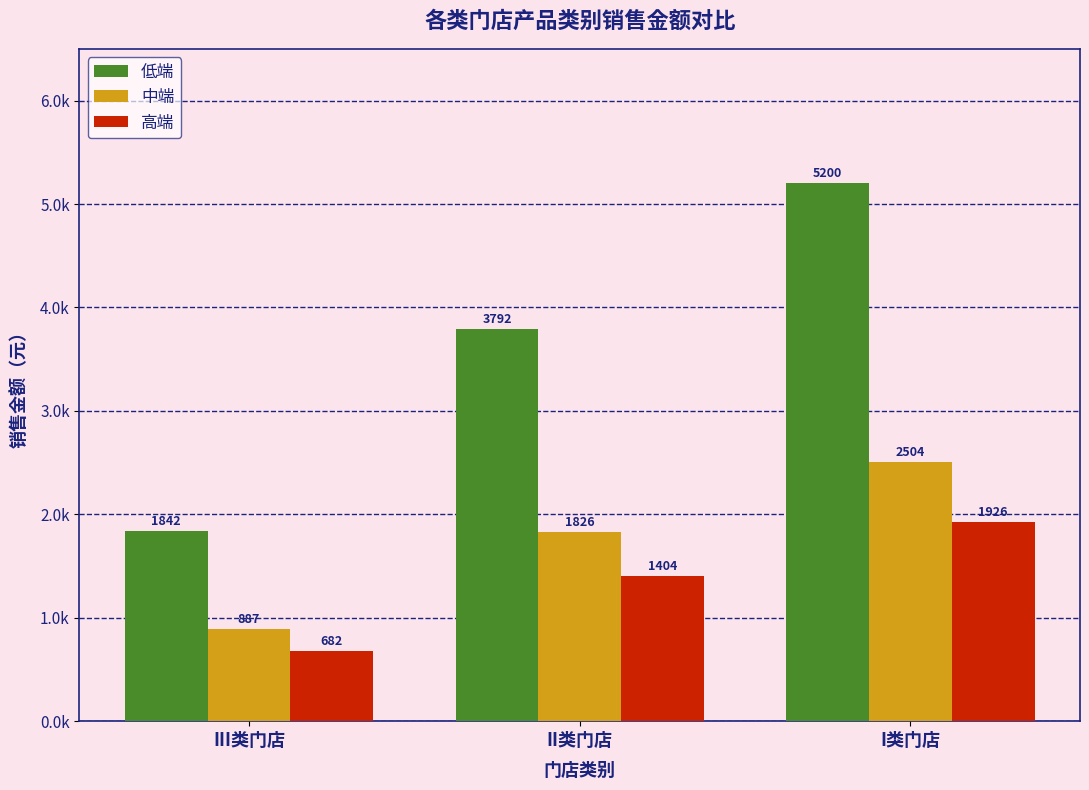

The value of 高端 at III类门店 is 682.1. True or false?

True